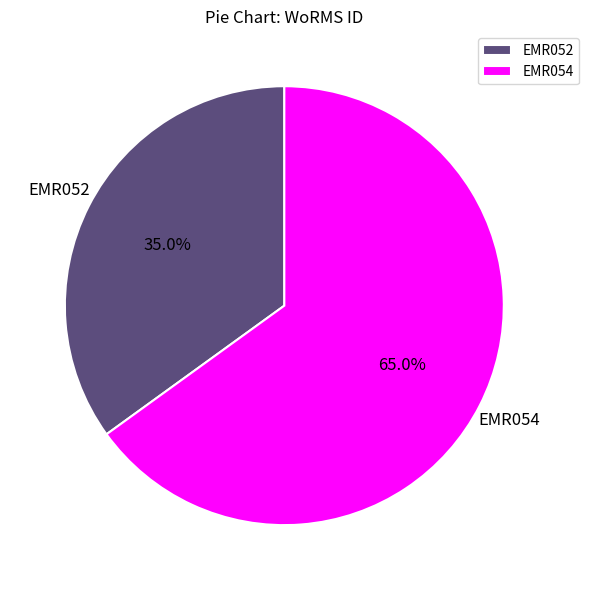

The EMR054 slice represents 65% of the pie. True or false?

True